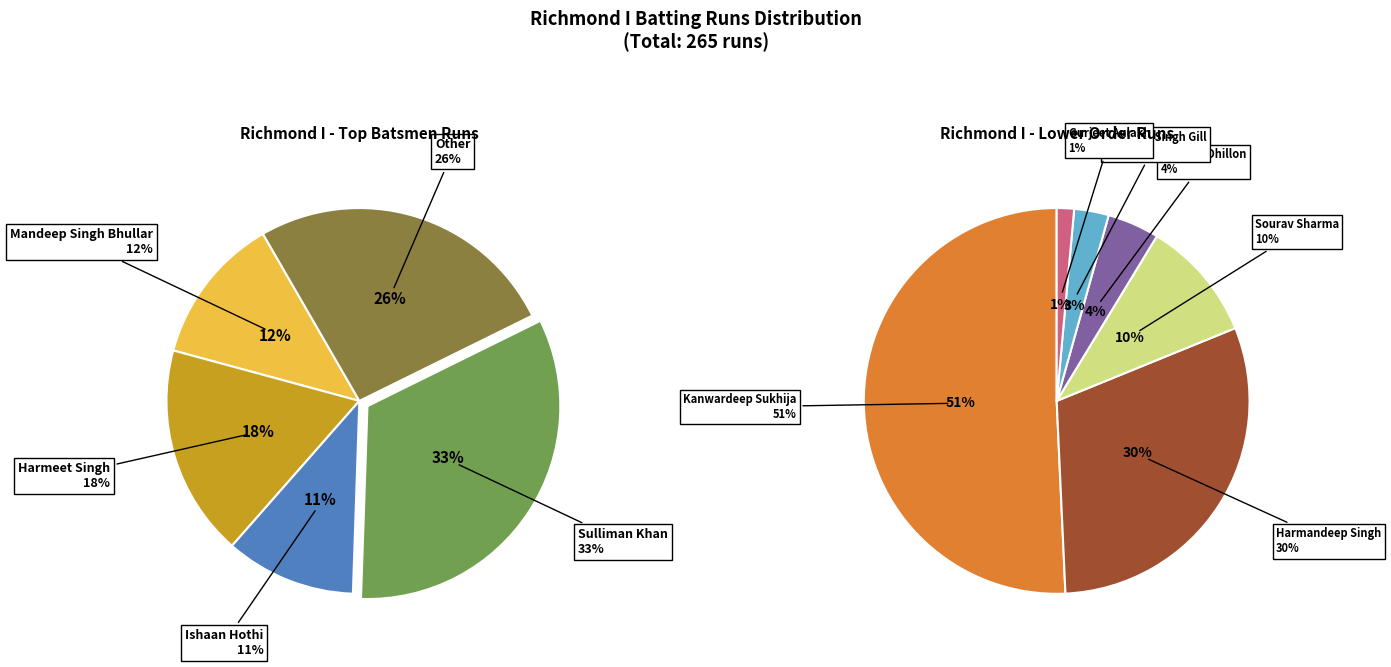

To the nearest percent, what is the combined percentage of Ishaan Hothi and Kanwardeep Sukhija?

24%